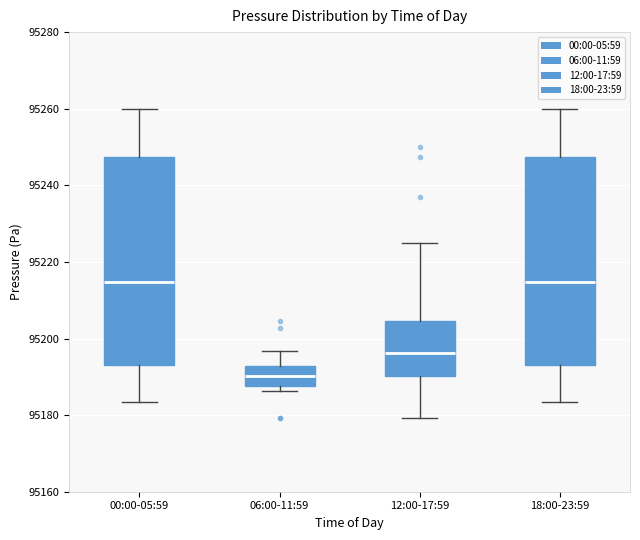

Reading left to right, transcribe this box plot: for each box, give where its median line is, the range the box spans, and where its two whiskers end, as read against the y-axis. The values are not printed on the chart, so give them approximately, as read against the axis.

00:00-05:59: median 95214, box 95194 to 95248, whiskers 95184 to 95260
06:00-11:59: median 95190, box 95188 to 95192, whiskers 95186 to 95196
12:00-17:59: median 95196, box 95190 to 95204, whiskers 95180 to 95224
18:00-23:59: median 95214, box 95194 to 95248, whiskers 95184 to 95260